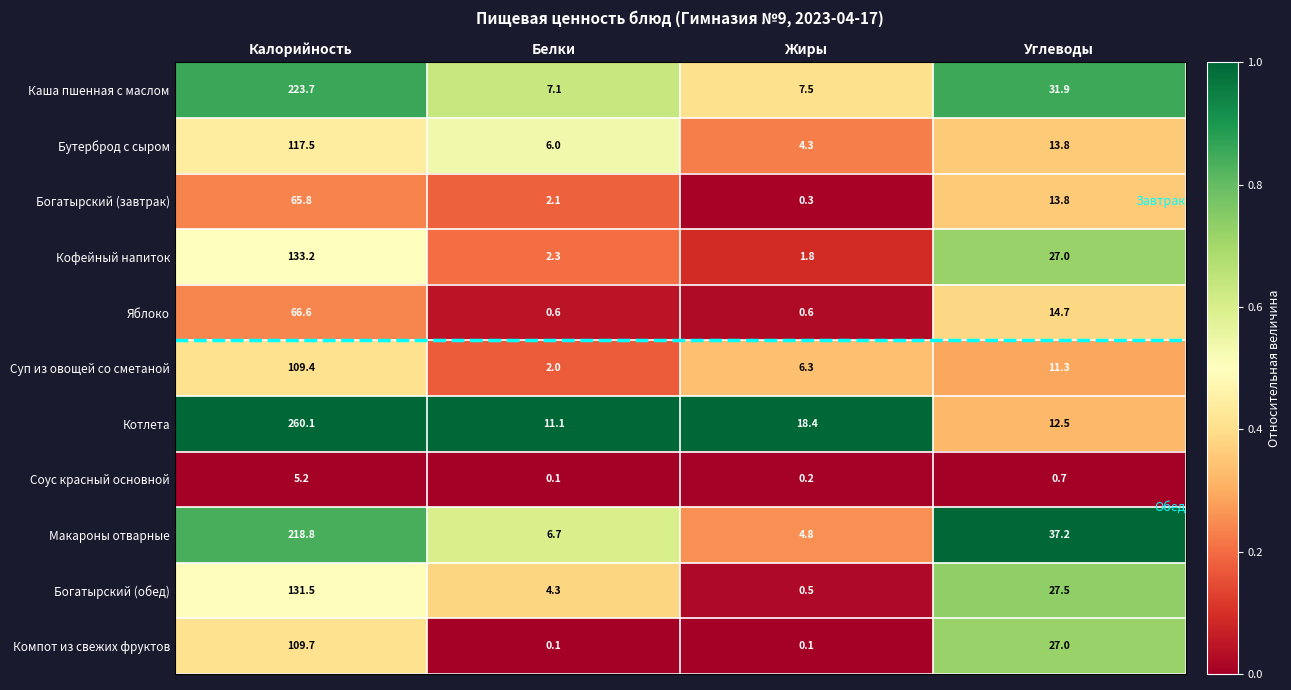

List the labels in order of Каша пшенная с маслом value, largest first.

Калорийность, Углеводы, Жиры, Белки